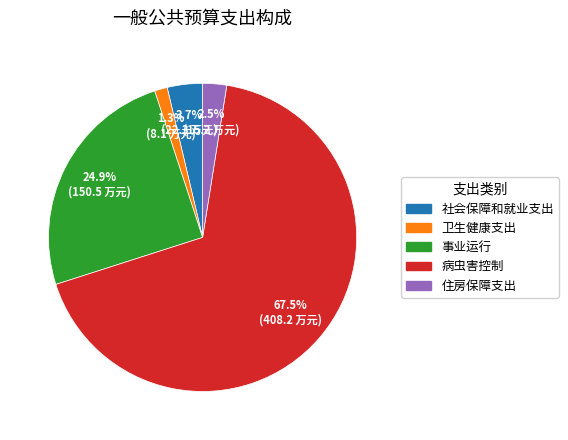

Which slice is the smallest?

卫生健康支出